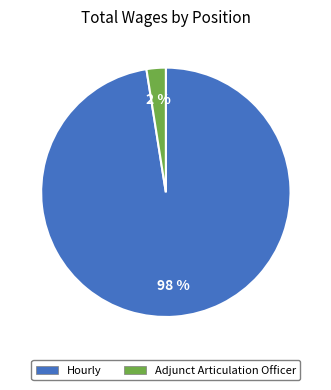

To the nearest percent, what percentage of the pie is Hourly?

98%